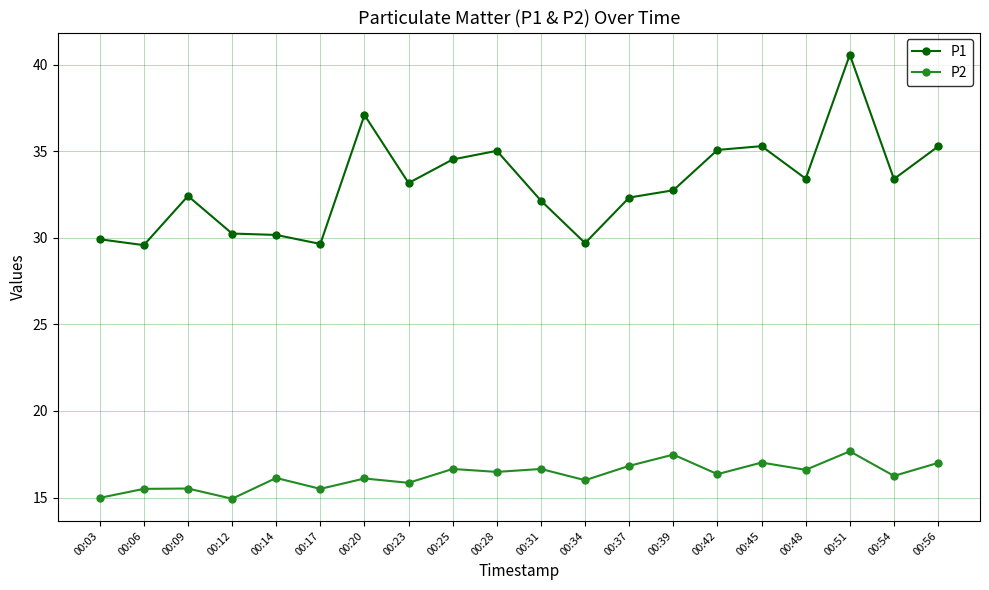

The value of P1 at 00:28 is 35.0. True or false?

True